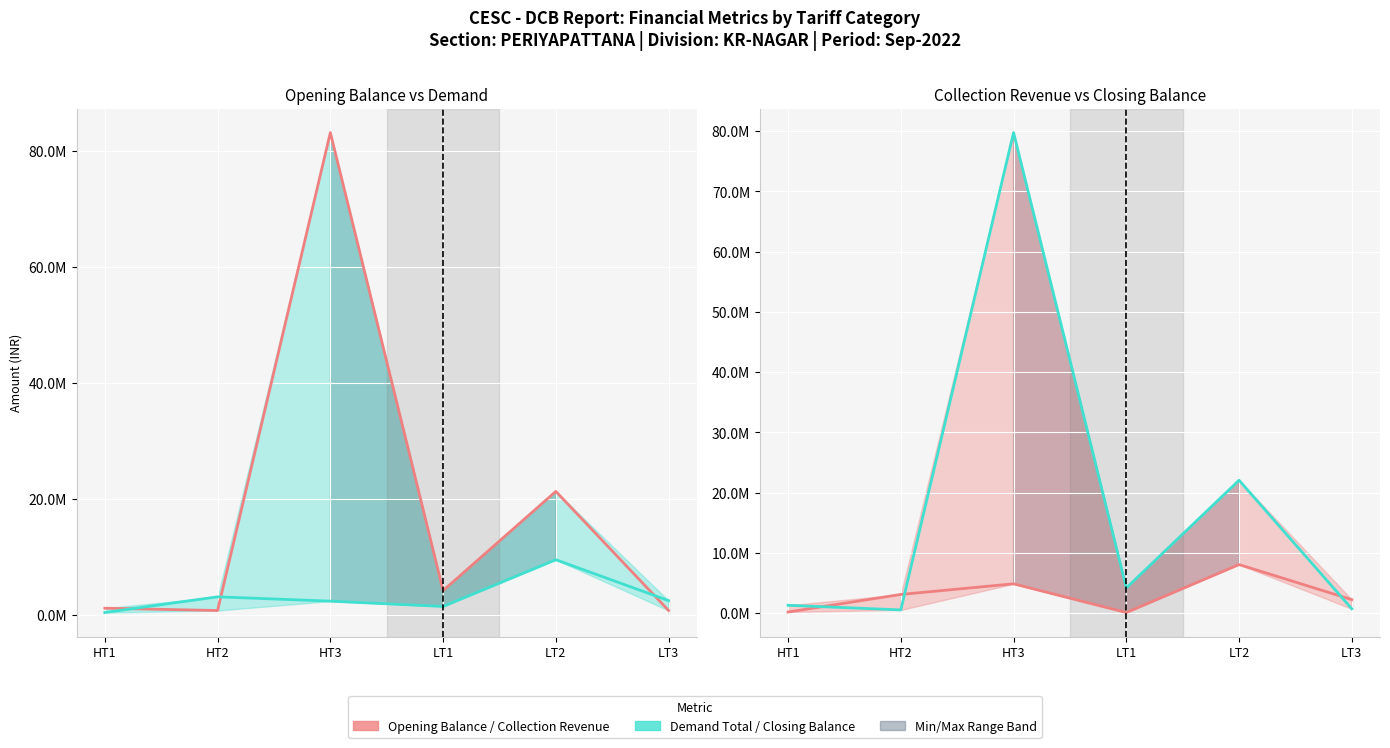

What is the difference between the Demand Total (line) values at HT2 and LT3?

653808.0